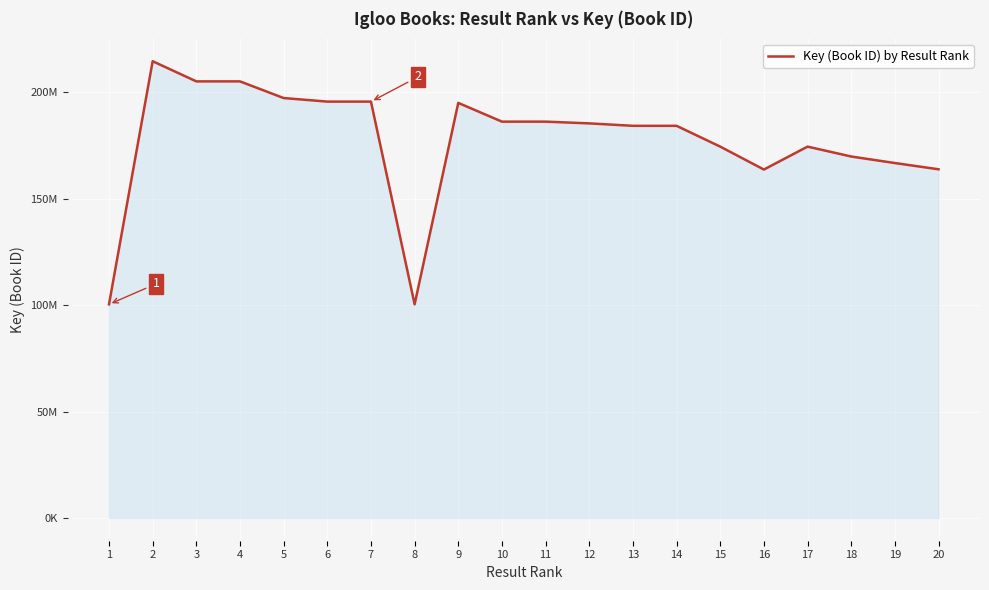

True or false: the data has more than 2 interior local peaks.

True